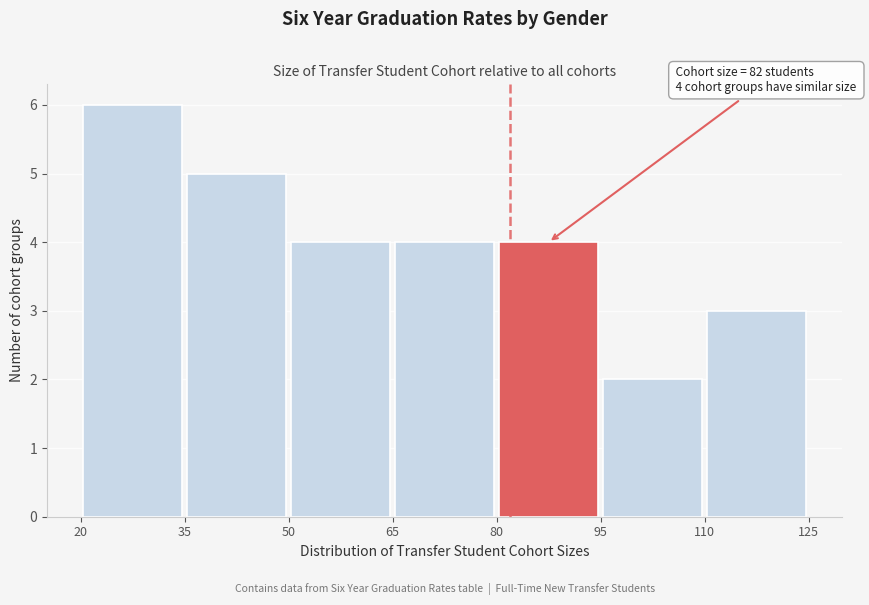

Which range on the x-axis has the tallest bar?

20 to 35